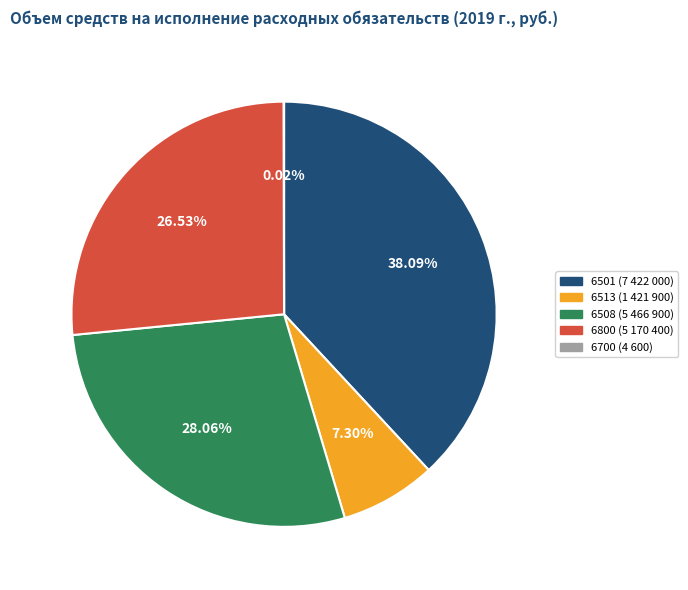

Is there any slice that represents more than half of the pie?

No